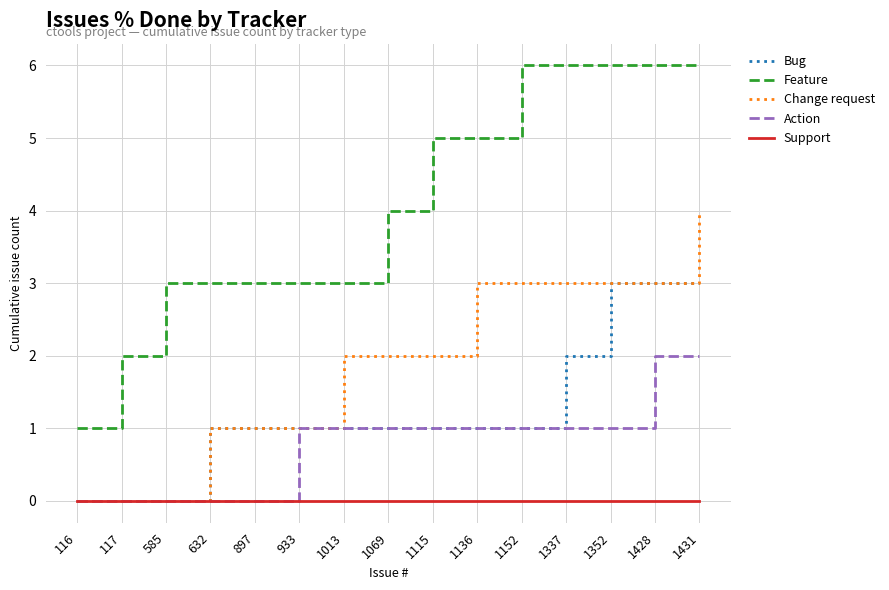

What is the difference between the highest and lowest values at 1431?

6